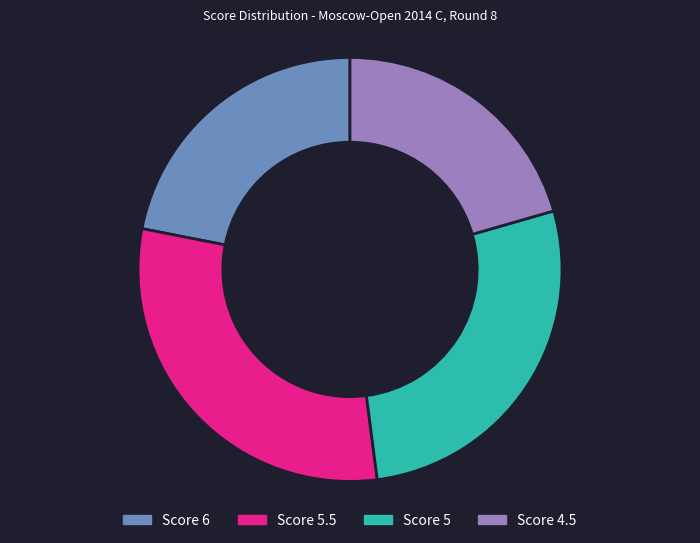

The Score 6 slice represents 16% of the pie. True or false?

False